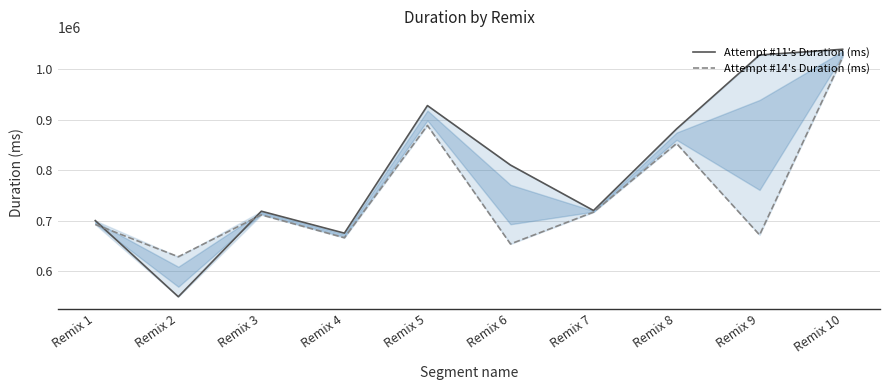

True or false: Attempt #14's Duration (ms) has more than 1 points higher than both neighbors.

True